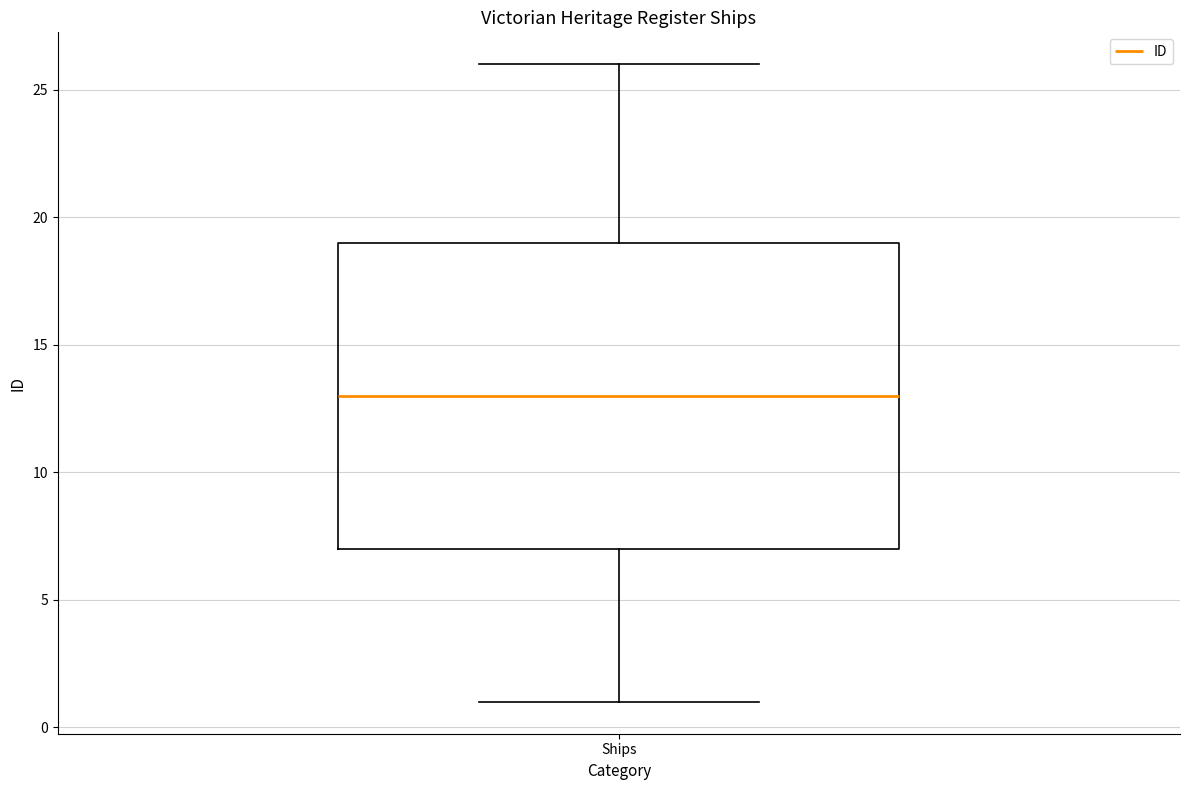

Where is the lower edge of the box for Ships on the y-axis? The values are not printed on the chart, so give them approximately, as read against the axis.

7